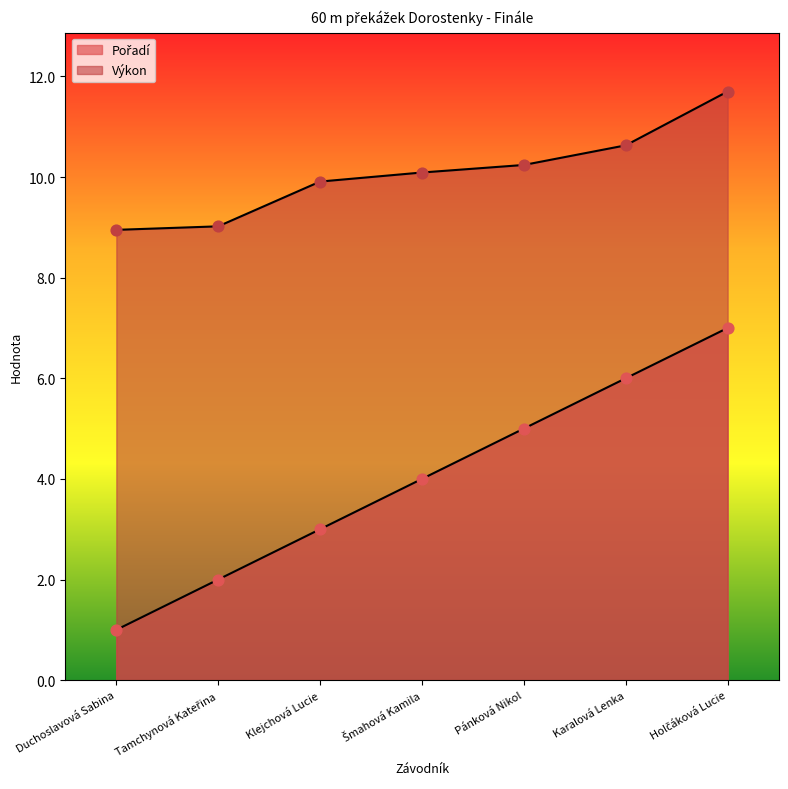

At how many categories does at least one series exceed 8?

7